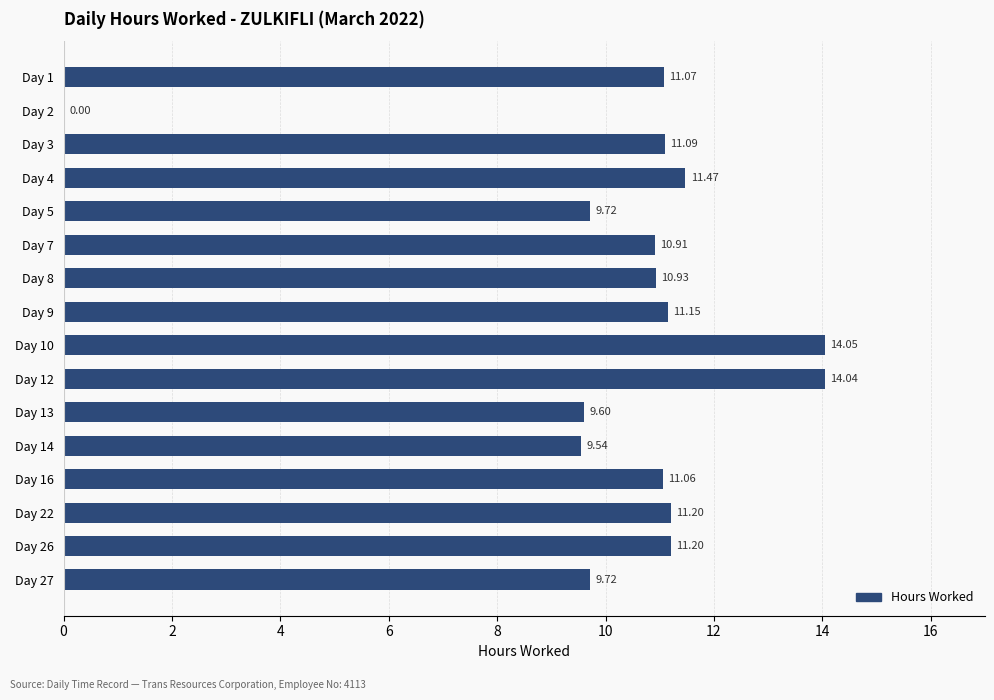

What is the ratio of the value at Day 27 to the value at Day 4?

0.8